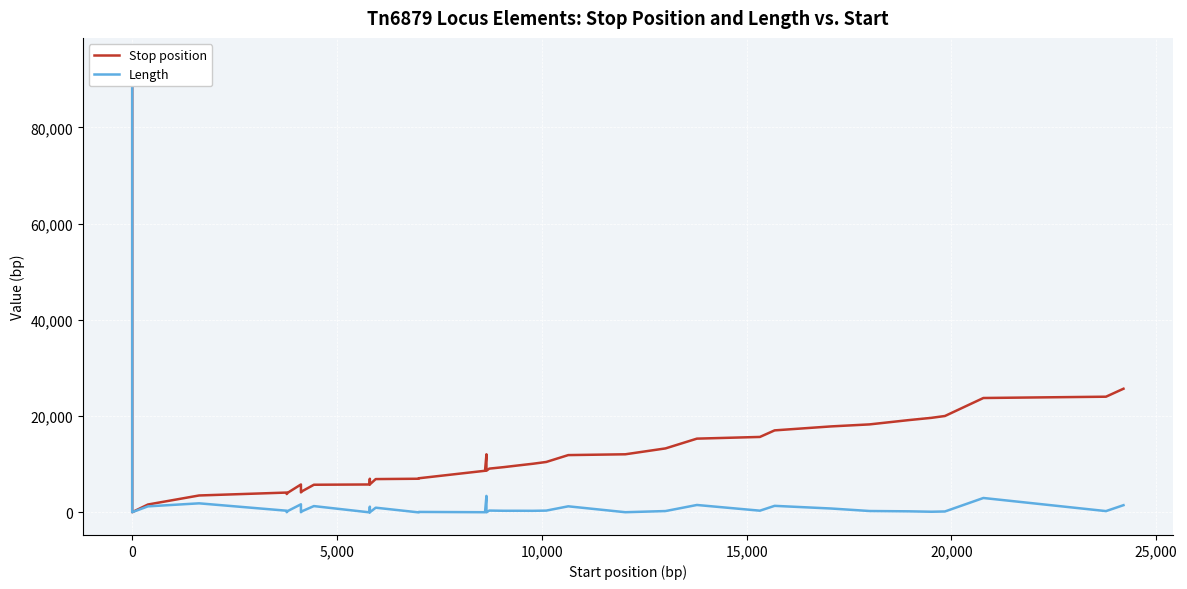

Is it true that Stop position equals 1905 at 15,000?

False